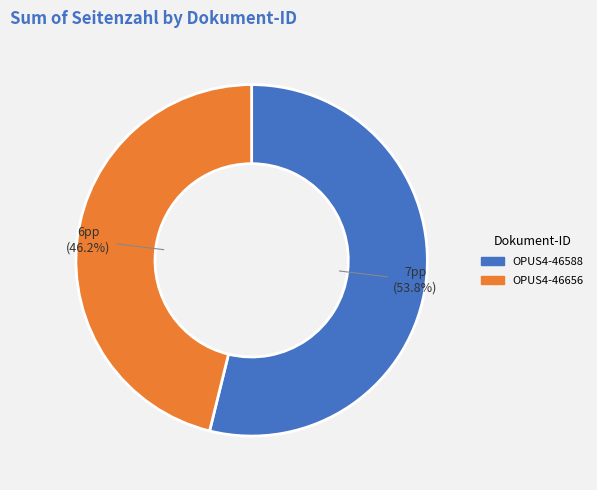

What is the largest slice in the pie chart?

OPUS4-46588